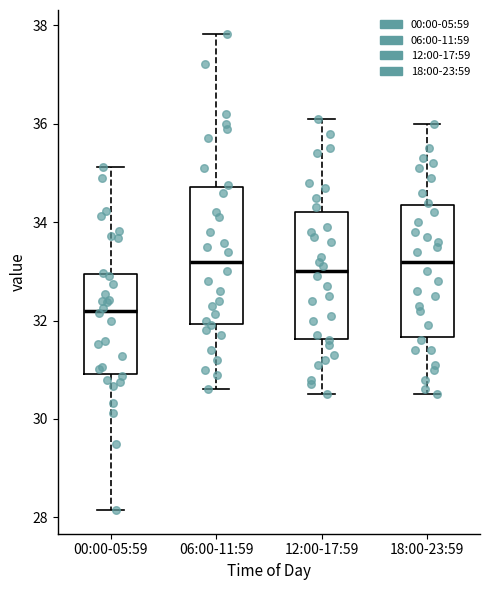

Reading left to right, read every box against the y-axis: the position of its median line, the range the box covers, and the ends of its whiskers. The values are not printed on the chart, so give them approximately, as read against the axis.

00:00-05:59: median 32.2, box 31.0 to 33.0, whiskers 28.2 to 35.2
06:00-11:59: median 33.2, box 32.0 to 34.8, whiskers 30.6 to 37.8
12:00-17:59: median 33.0, box 31.6 to 34.2, whiskers 30.6 to 36.2
18:00-23:59: median 33.2, box 31.6 to 34.4, whiskers 30.6 to 36.0